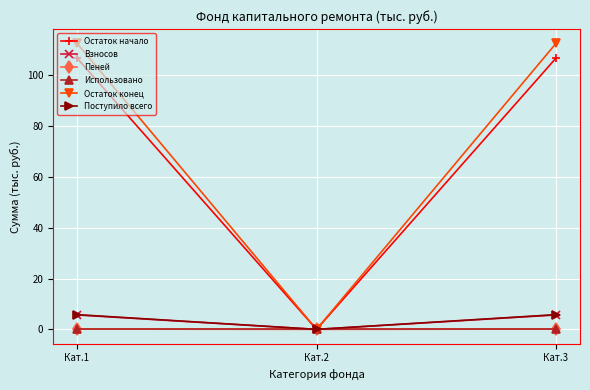

How many data points in Взносов are above 5?

2